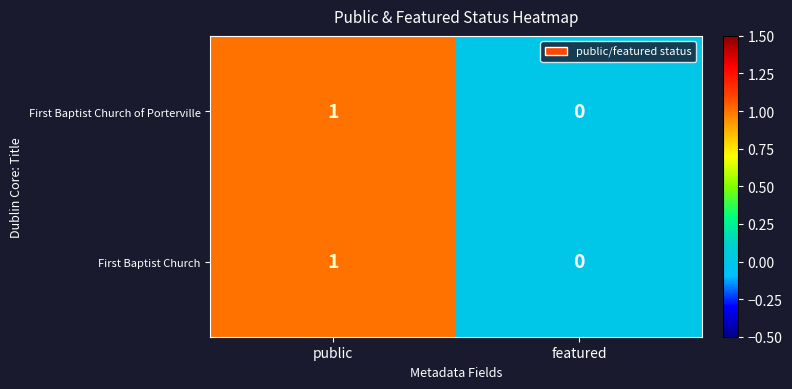

Count the number of data series in this chart.

2